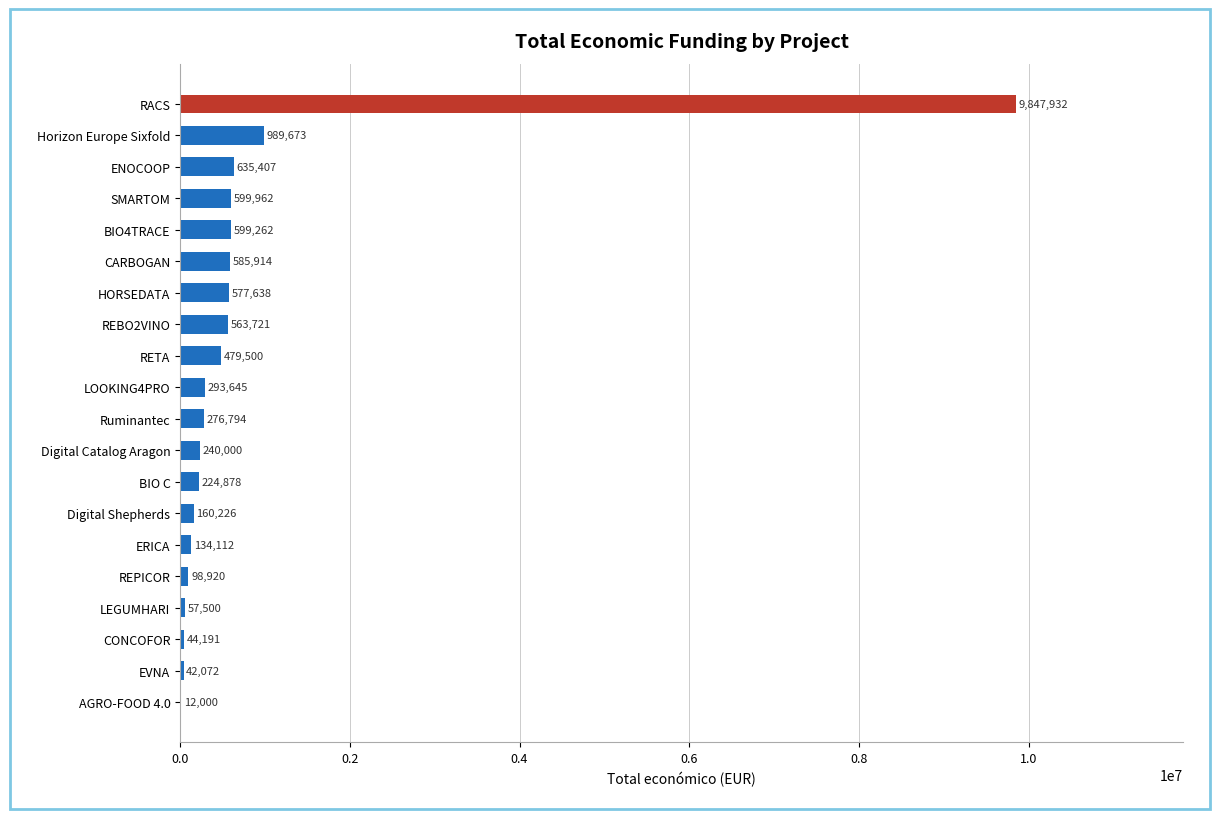

What is the greatest value displayed?

9847932